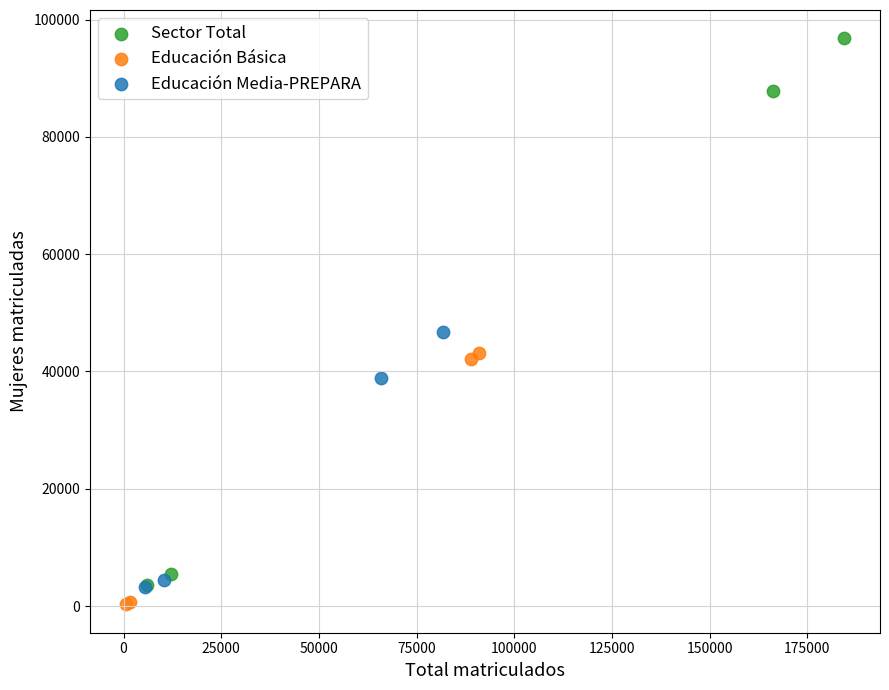

What are all the series names shown in the legend?

Sector Total, Educación Básica, Educación Media-PREPARA